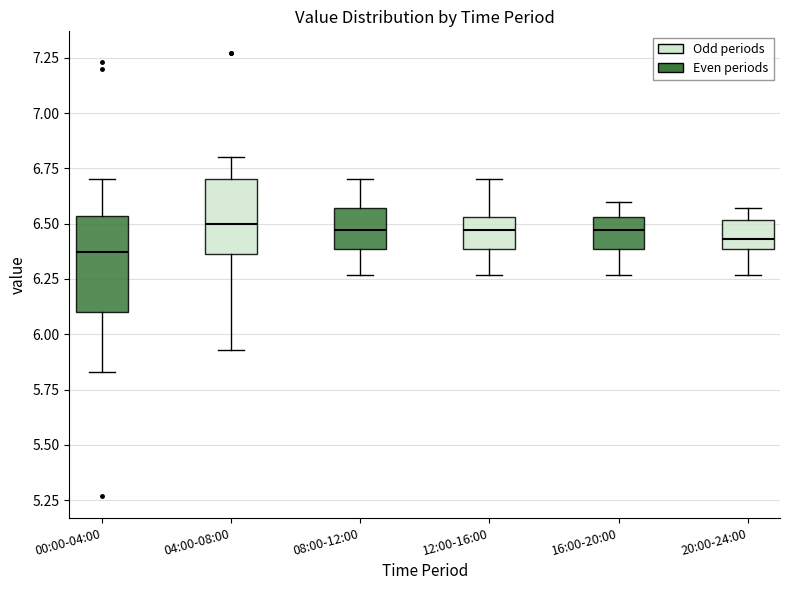

Which box has the lowest median line?

00:00-04:00